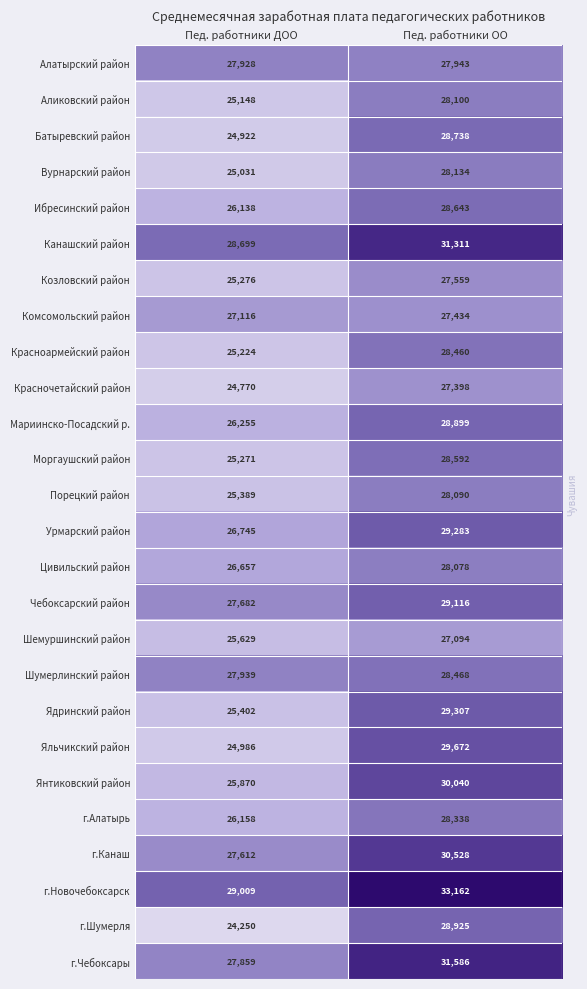

Between Пед. работники ДОО and Пед. работники ОО, which series saw the biggest shift?

Яльчикский район